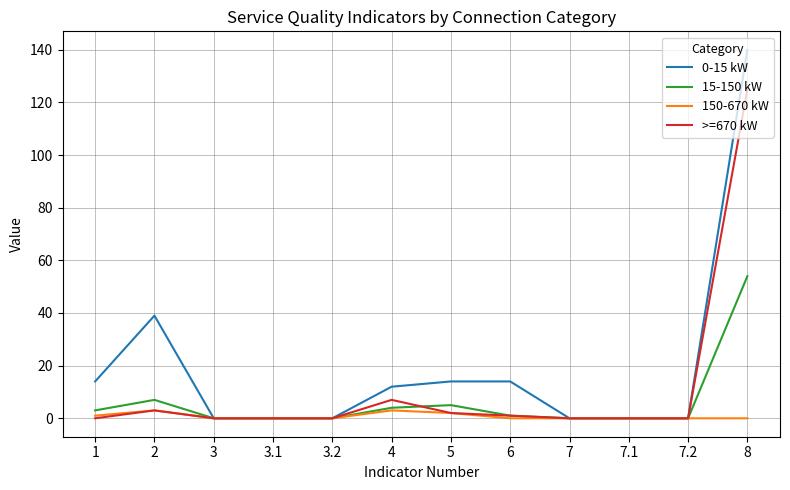

At which category is the sum across all series the highest?

8